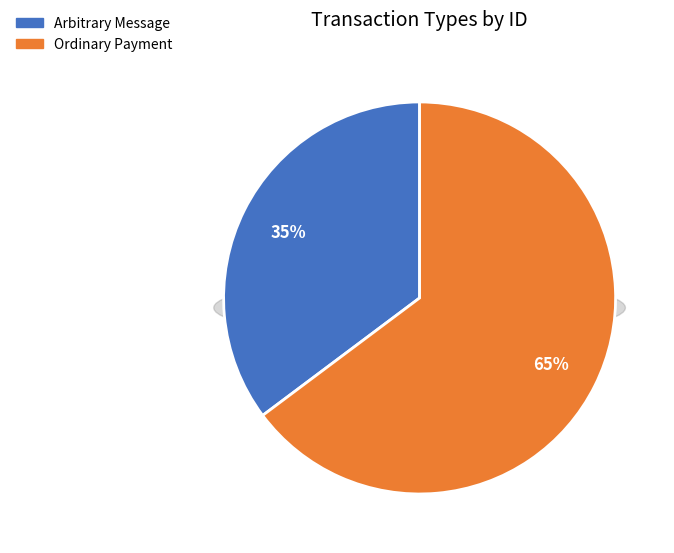

Is it true that Arbitrary Message is 35% of the pie?

True